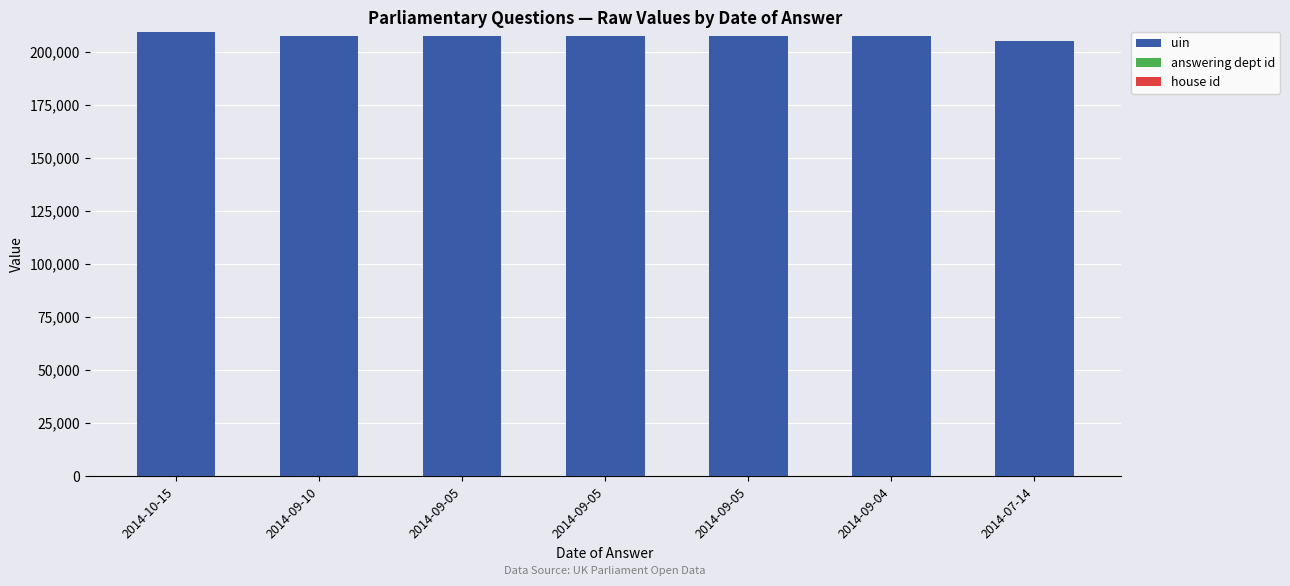

Are the bars horizontal?

No